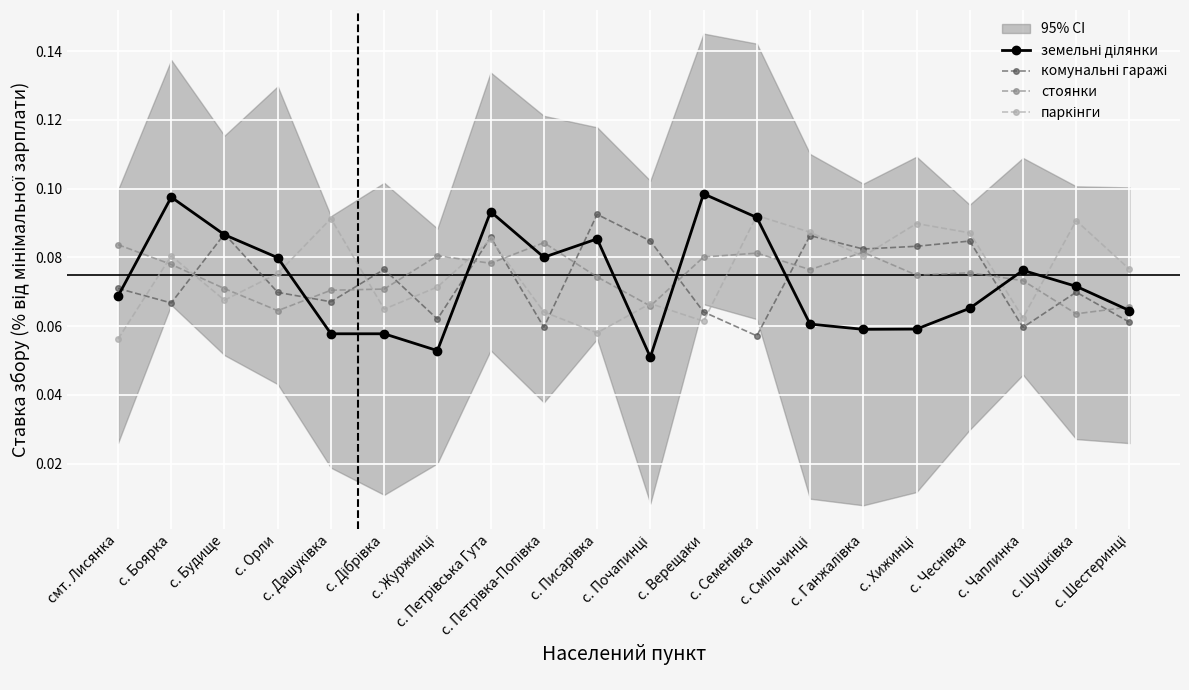

What is the label of the 12th point from the left?

с. Верещаки